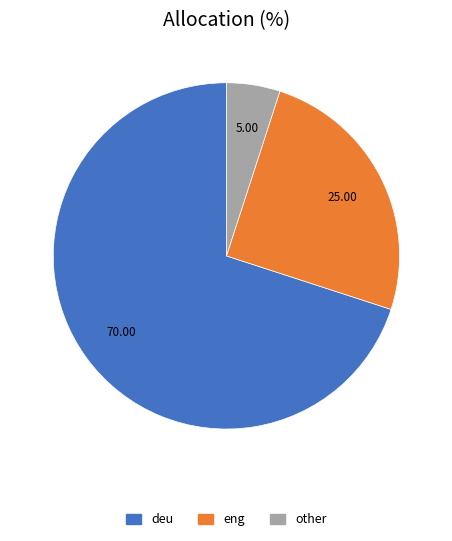

Which slice is the smallest?

other